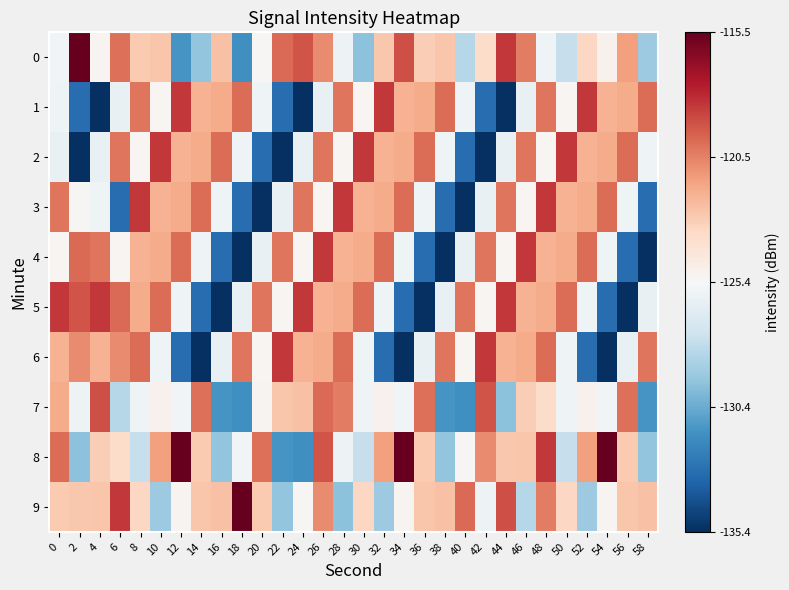

How many data points does each series have?

30